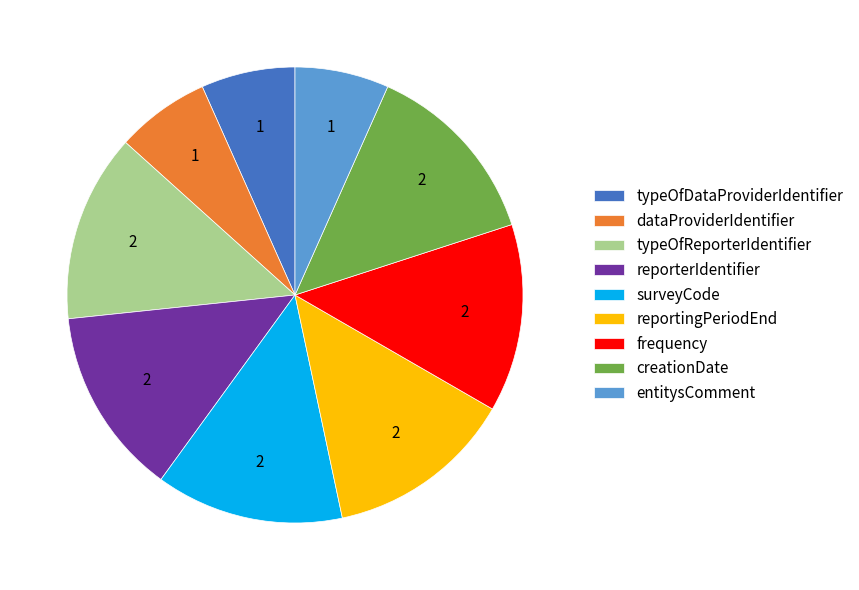

What is the ratio of the value at surveyCode to the value at entitysComment?

2.0